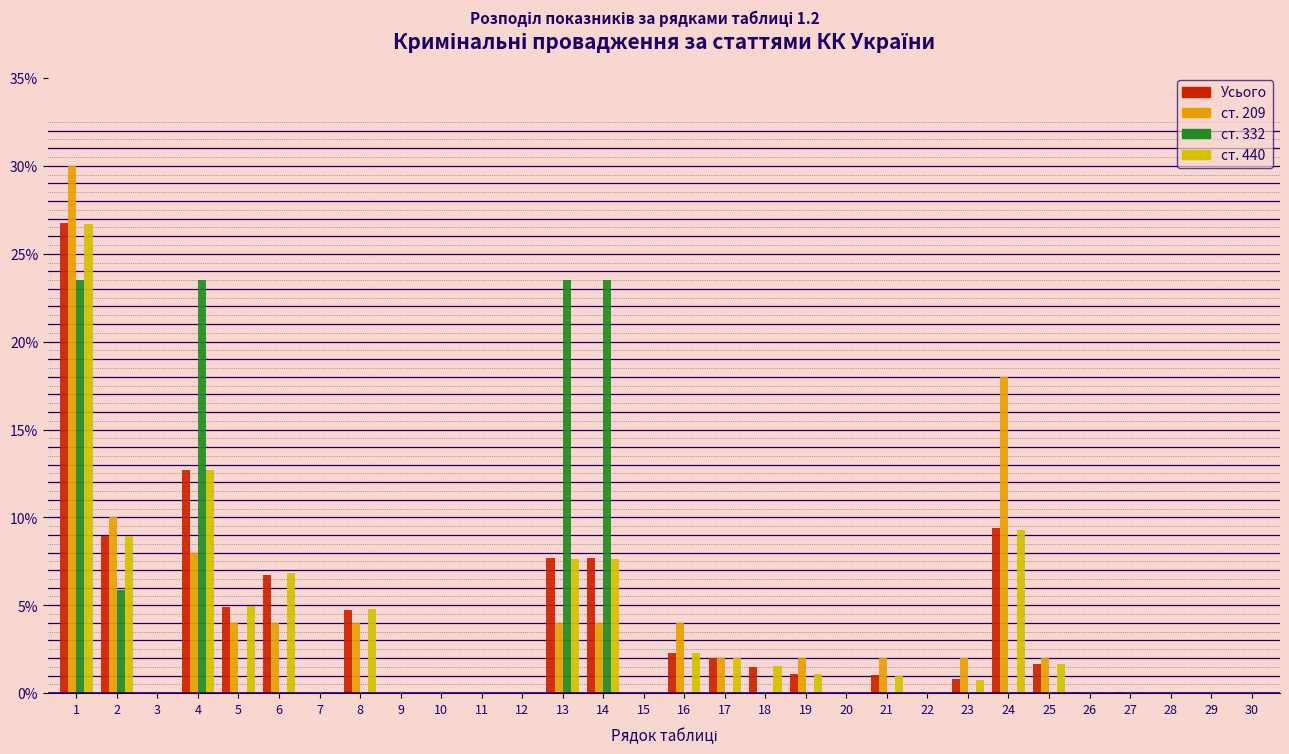

How many groups of bars are there?

30